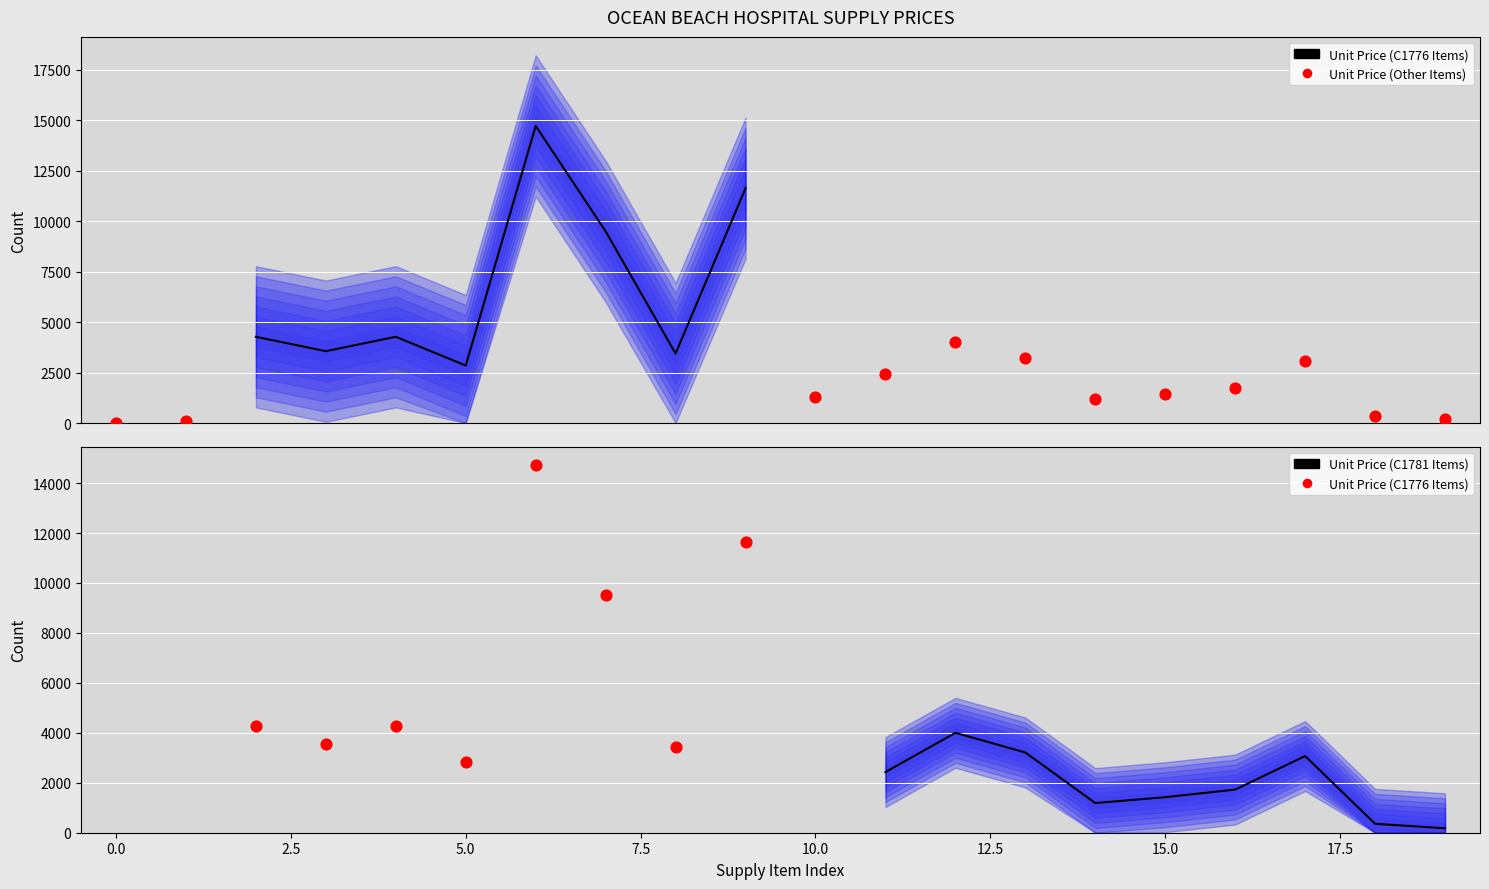

What is the ratio of the value at 5 to the value at 13?

0.9